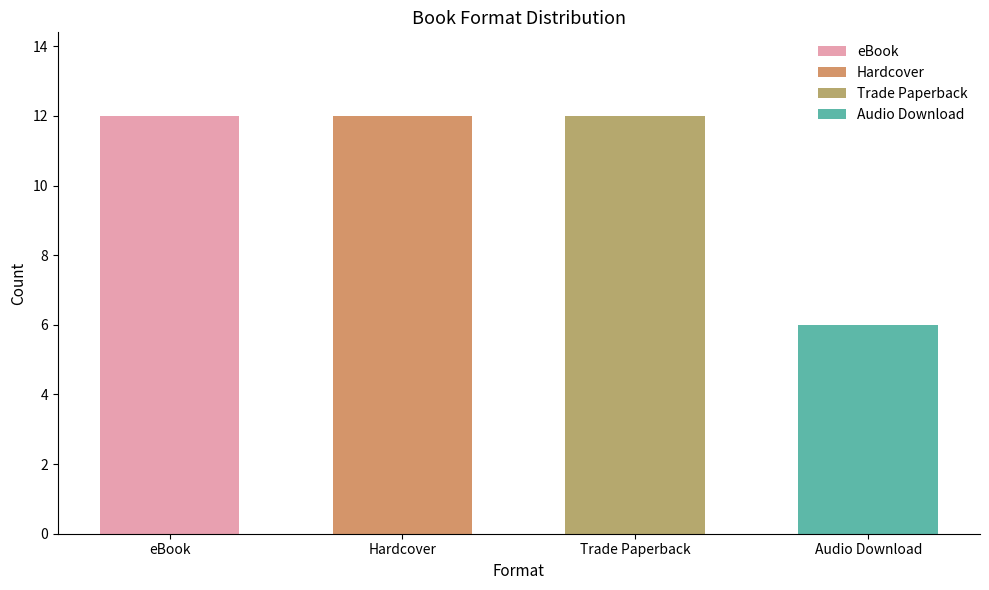

What is the ratio of the value at eBook to the value at Audio Download?

2.0